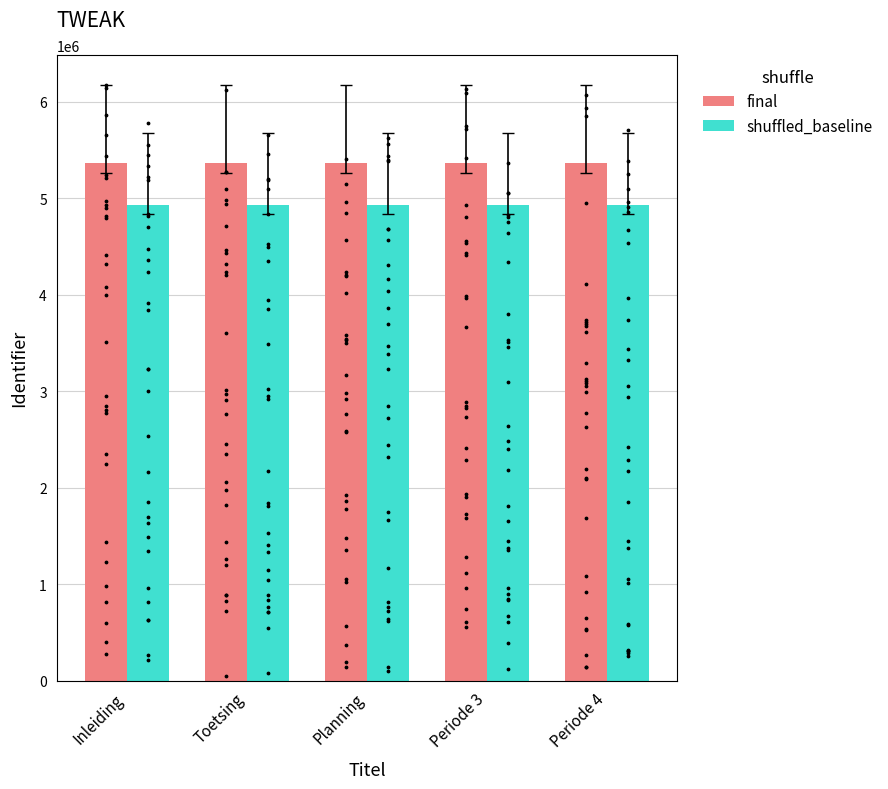

Which series contains the highest Y value?

final